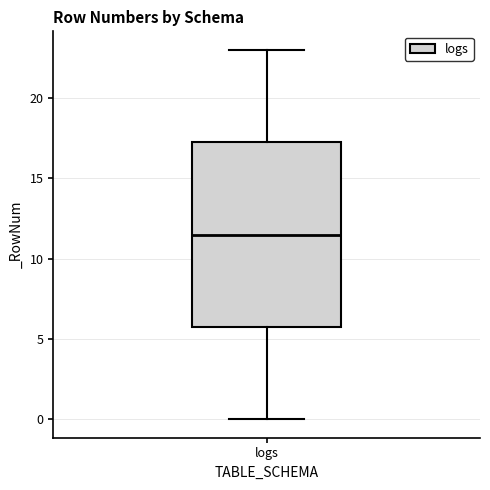

Read this box plot against the y-axis: the position of the median line, the range covered by the box, and the ends of both whiskers. The values are not printed on the chart, so give them approximately, as read against the axis.

median 11.5, box 6.0 to 17.5, whiskers 0.0 to 23.0